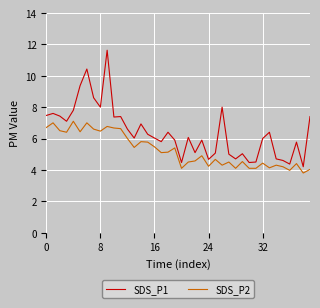

True or false: SDS_P2 and SDS_P1 intersect in this chart.

False